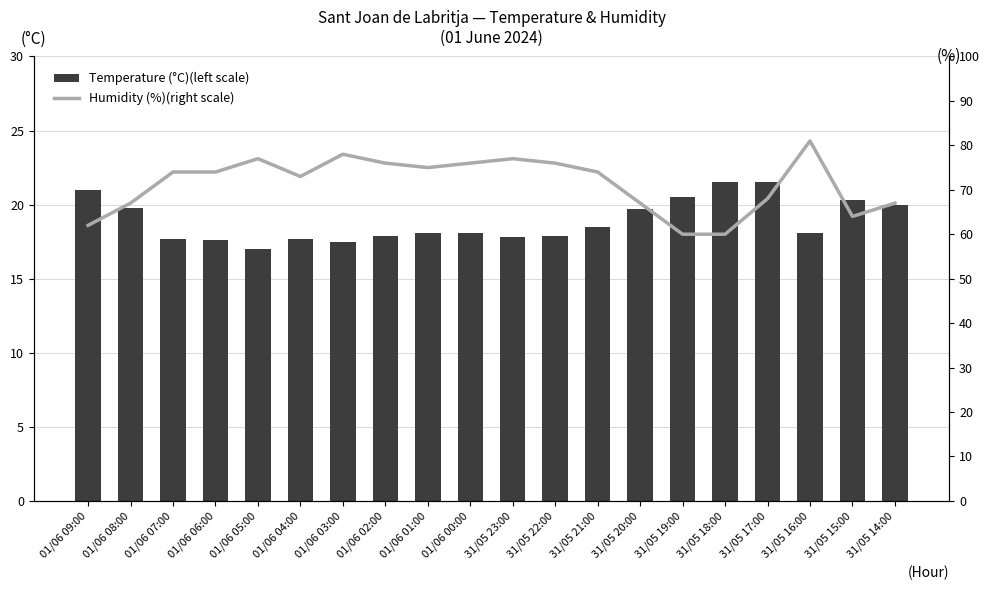

What is the sum of the Temperature (°C)(left scale) values at 01/06 06:00 and 31/05 16:00?

35.7